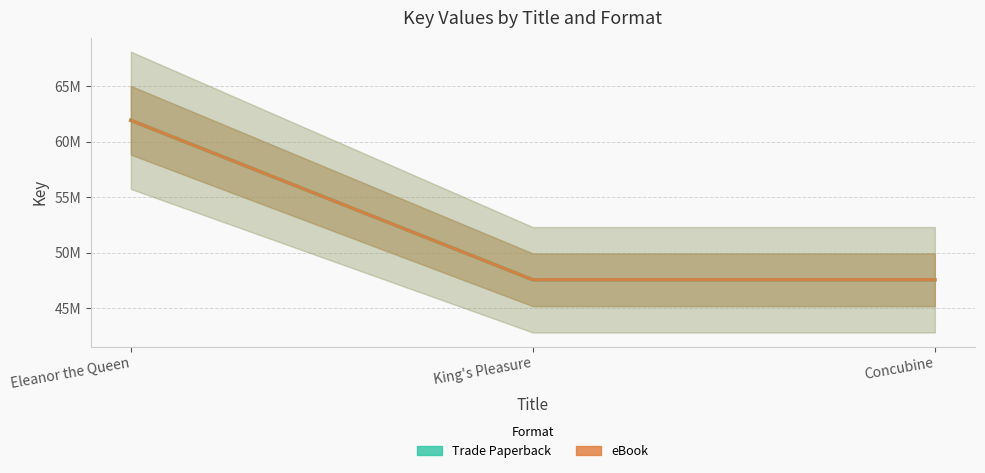

Rank the series at Eleanor the Queen from lowest to highest value.

Trade Paperback, eBook